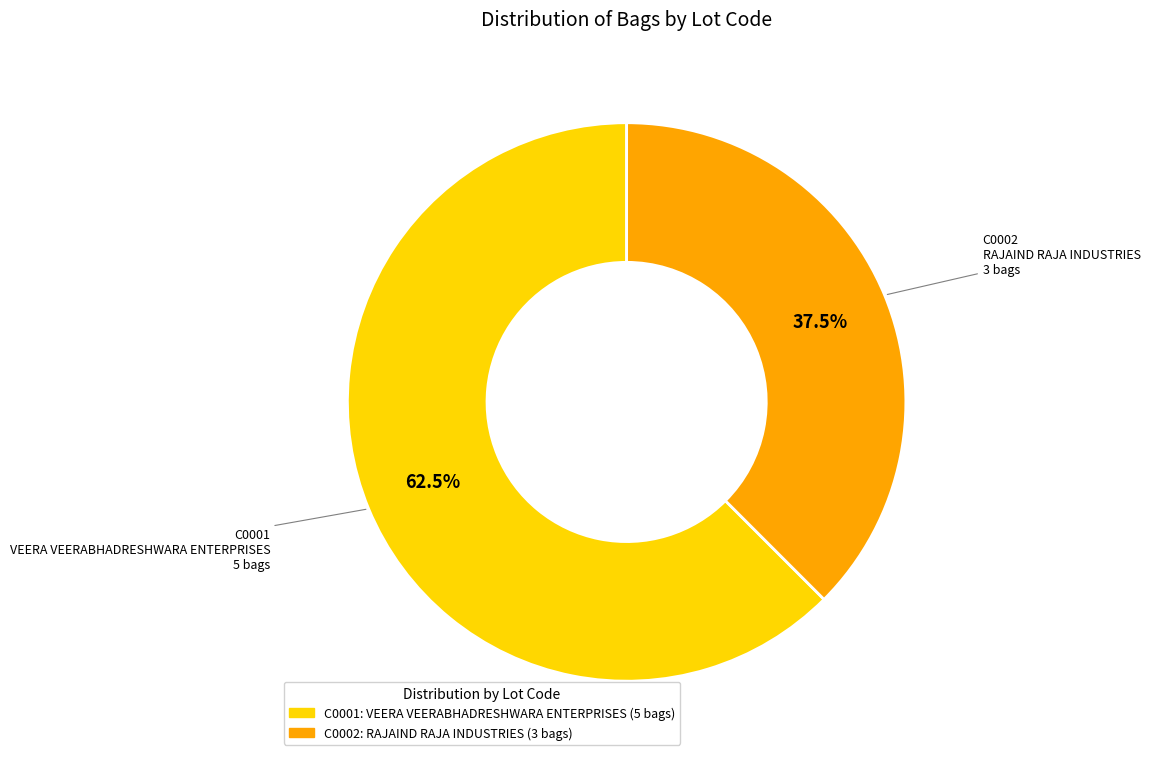

What is the total percentage of C0001 and C0002?

100.0%